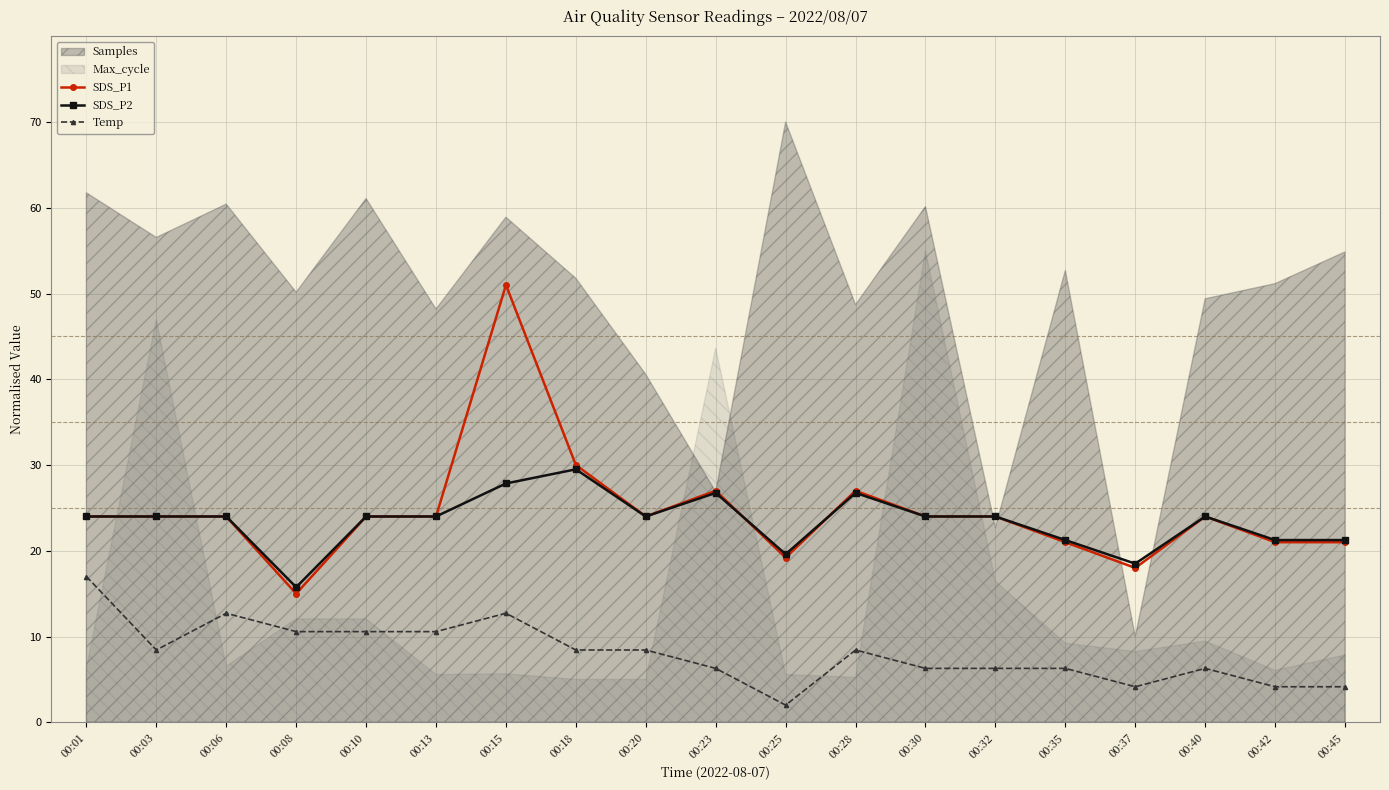

How many lines are shown in the chart?

3